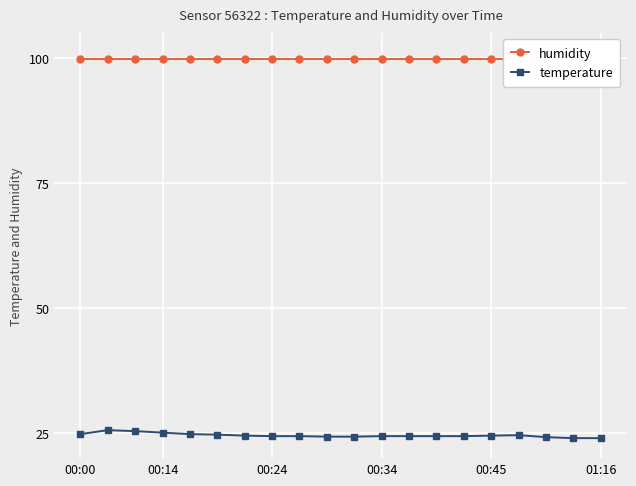

What are all the series names shown in the legend?

humidity, temperature